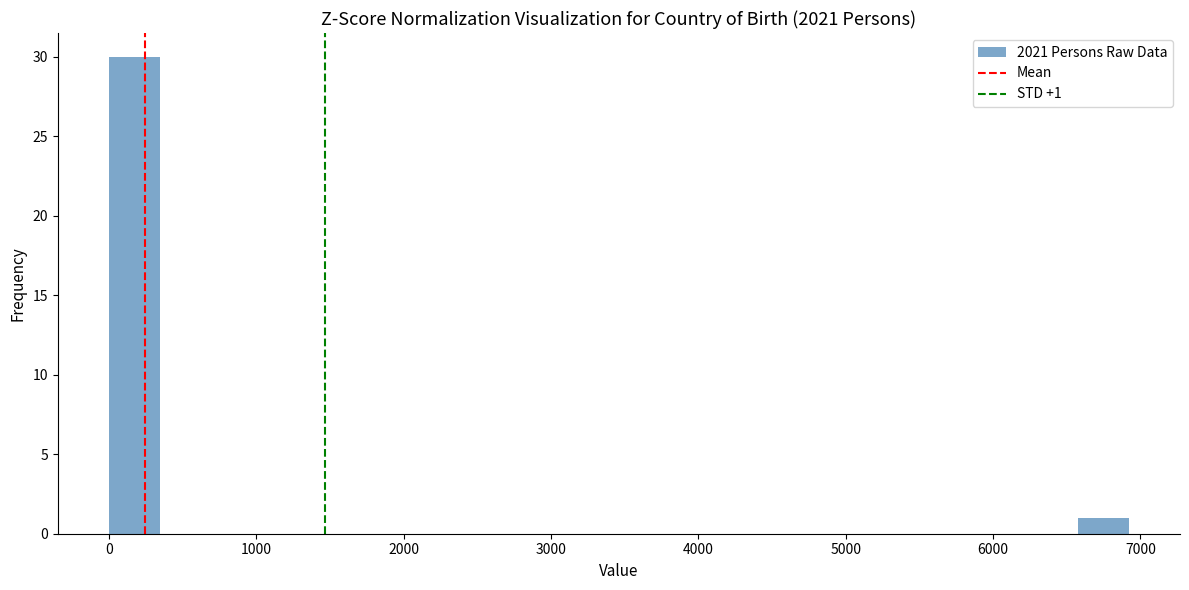

Around what value on the x-axis is the tallest bar? Give the approximate position of its centre, as read against the axis.

200